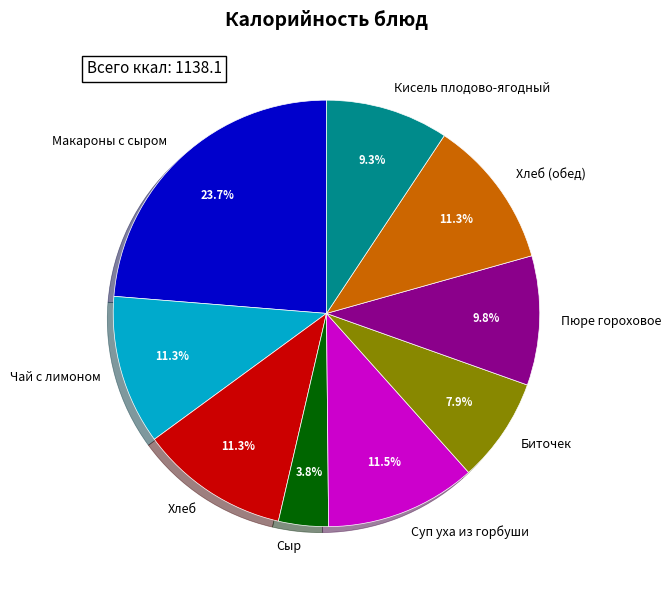

Approximately how many times larger is the value at Кисель плодово-ягодный compared to Чай с лимоном?

0.8